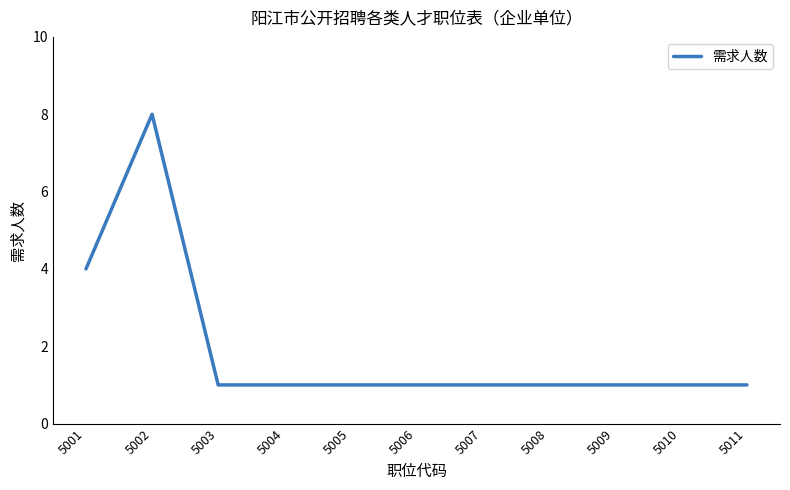

How many lines are shown in the chart?

1